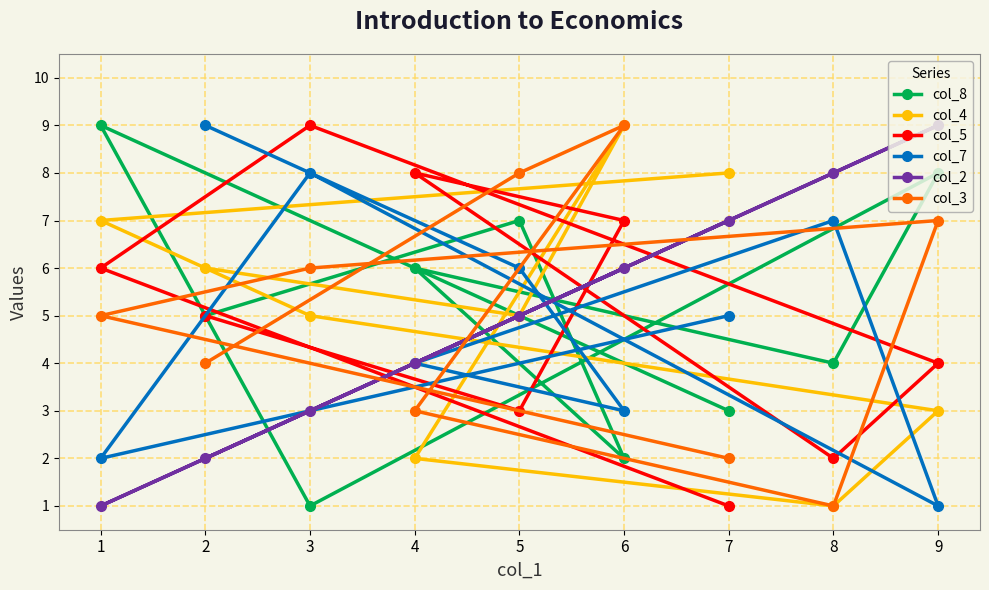

Count the number of categories in the chart.

9